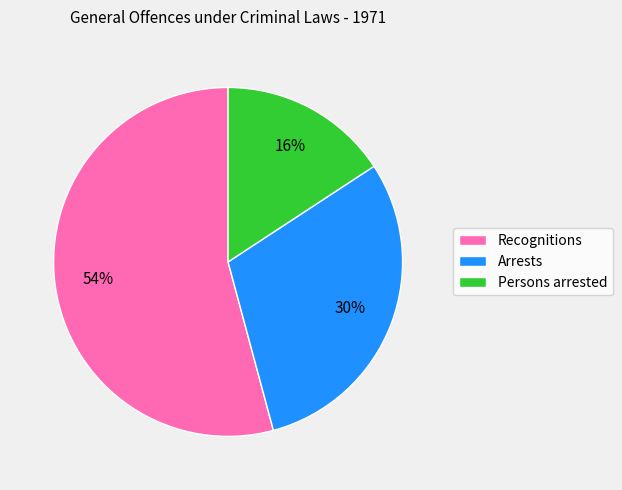

What is the majority slice?

Recognitions